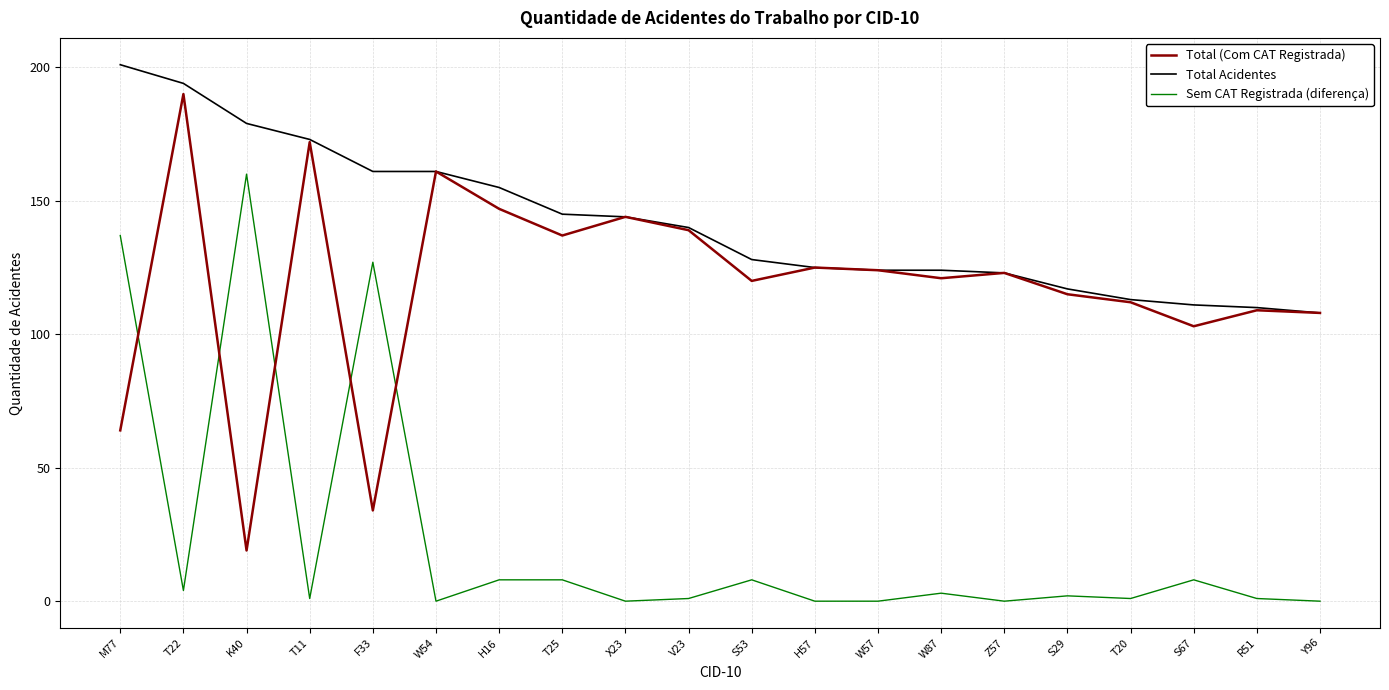

What is the difference between the maximum and minimum values in the Total (Com CAT Registrada) series?

171